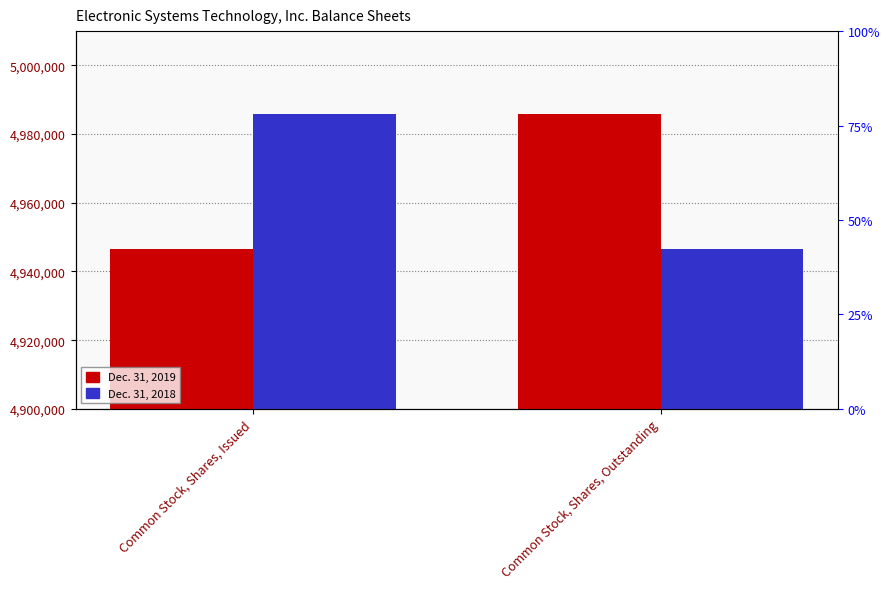

Reading left to right, extract all data points from this chart.

Dec. 31, 2019: Common Stock, Shares, Issued=4946502	Common Stock, Shares, Outstanding=4985748
Dec. 31, 2018: Common Stock, Shares, Issued=4985748	Common Stock, Shares, Outstanding=4946502